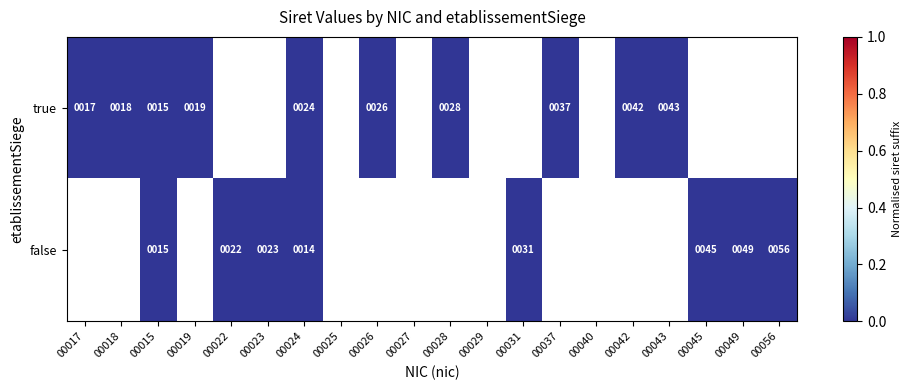

At which category does the chart reach its minimum across all series?

00024